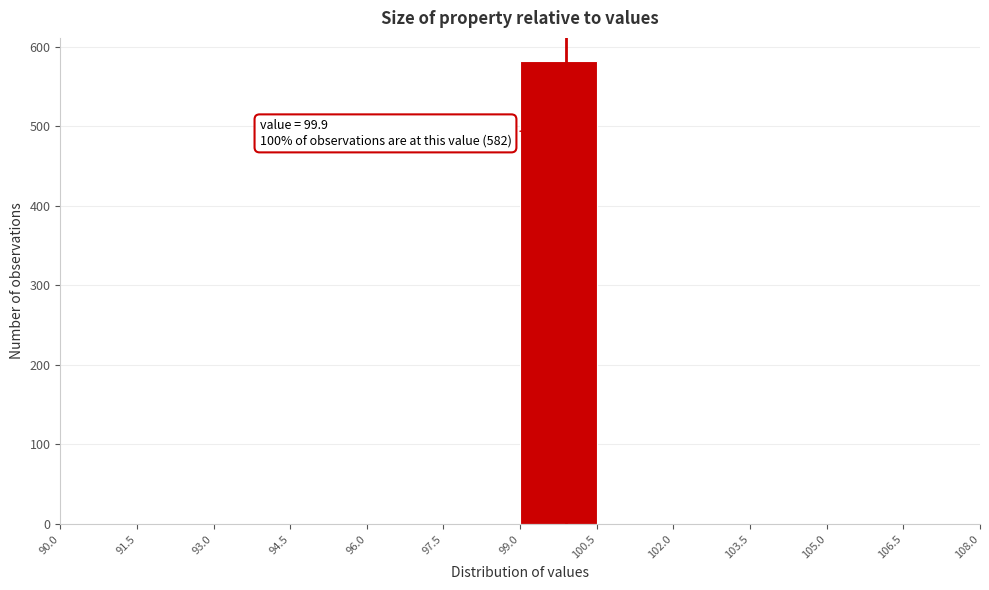

Over which range of the x-axis is the bar tallest?

99.0 to 100.5